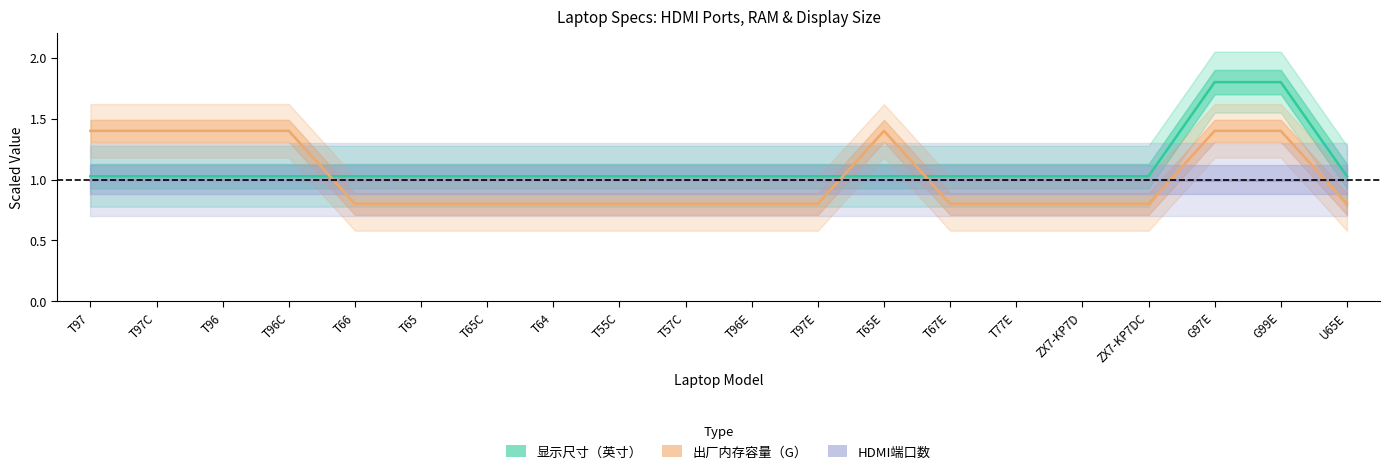

Which category has the highest value in the 显示尺寸（英寸） series?

G97E